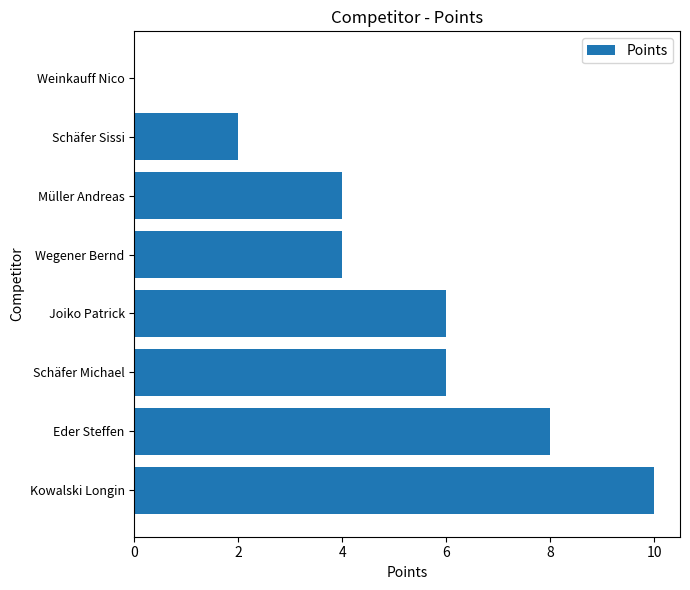

Which has a higher value, Joiko Patrick or Schäfer Sissi?

Joiko Patrick